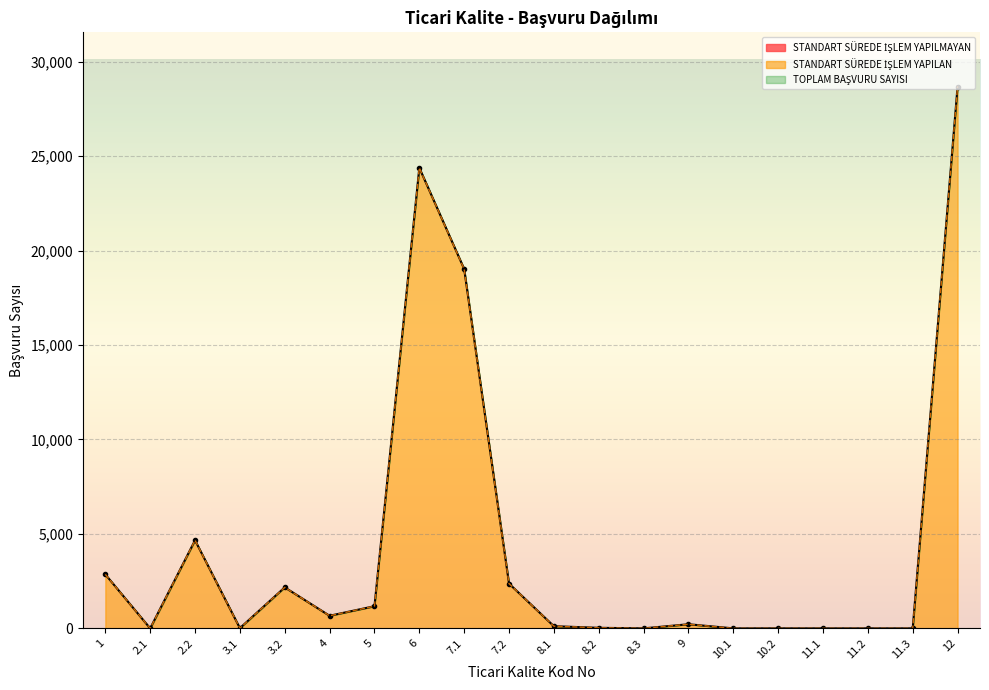

True or false: STANDART SÜREDE İŞLEM YAPILAN and TOPLAM BAŞVURU SAYISI cross at least once.

False